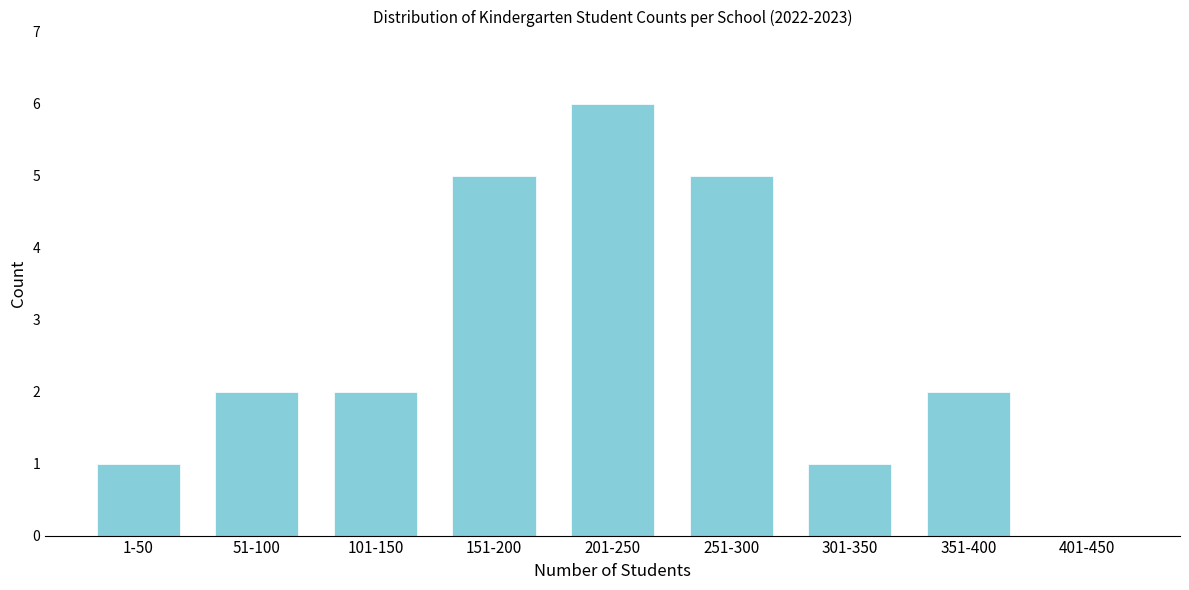

Reading left to right, what are all the values shown in this chart?

1-50=1	51-100=2	101-150=2	151-200=5	201-250=6	251-300=5	301-350=1	351-400=2	401-450=0